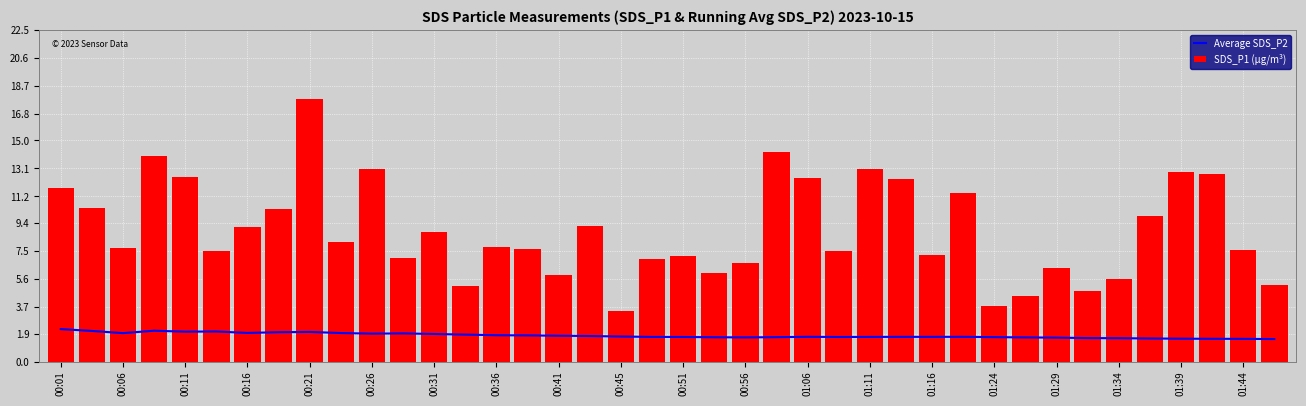

What is the difference between the maximum and minimum values in the SDS_P1 (µg/m³) series?

14.4